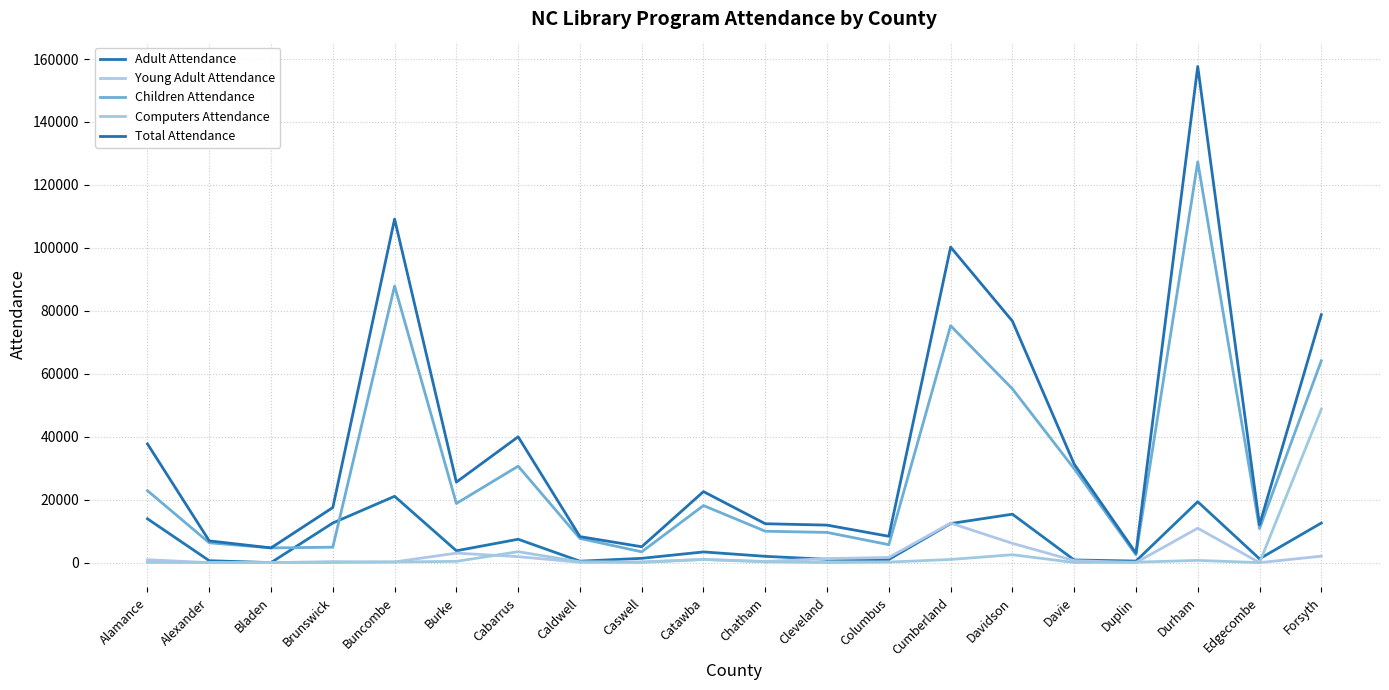

How many lines are shown in the chart?

5